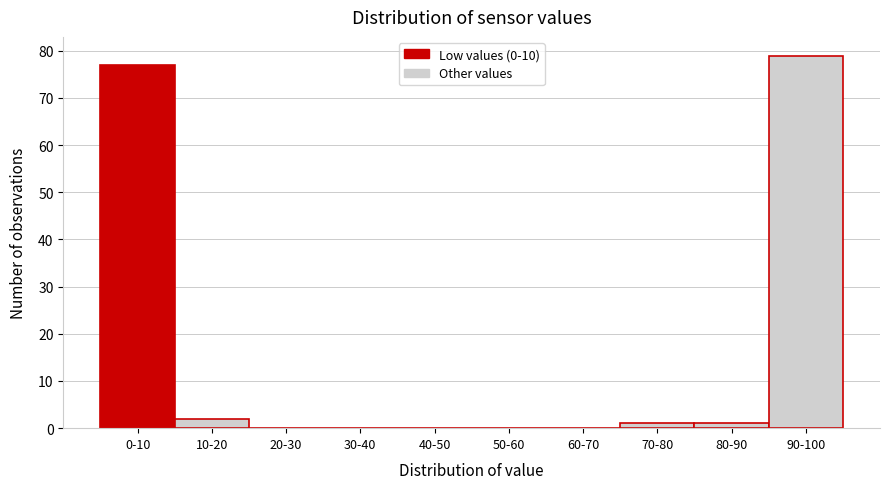

Reading left to right, list all the values displayed in this chart.

0-10=77	10-20=2	20-30=0	30-40=0	40-50=0	50-60=0	60-70=0	70-80=1	80-90=1	90-100=79